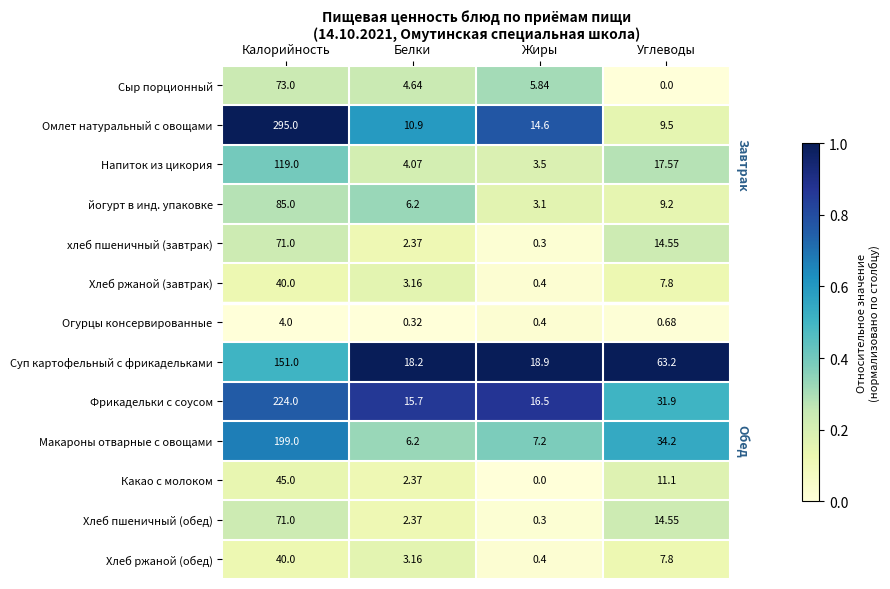

Rank the categories by Хлеб пшеничный (обед) value from highest to lowest.

Калорийность, Углеводы, Белки, Жиры